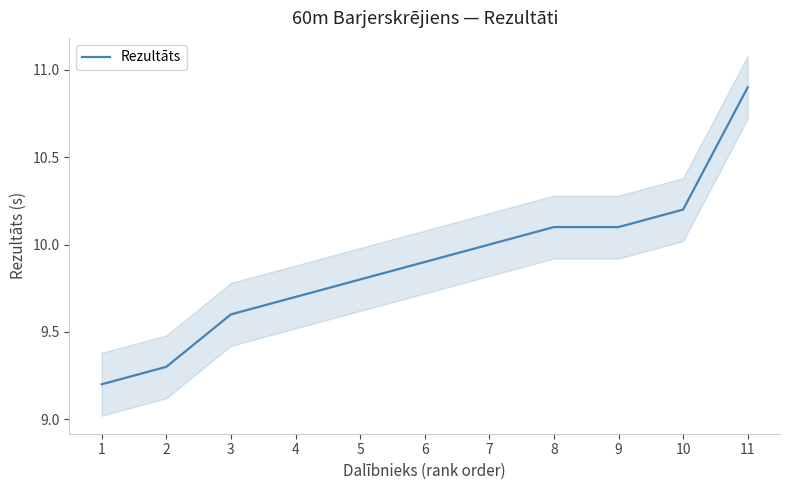

Is it true that the value at 8 is 10.1?

True